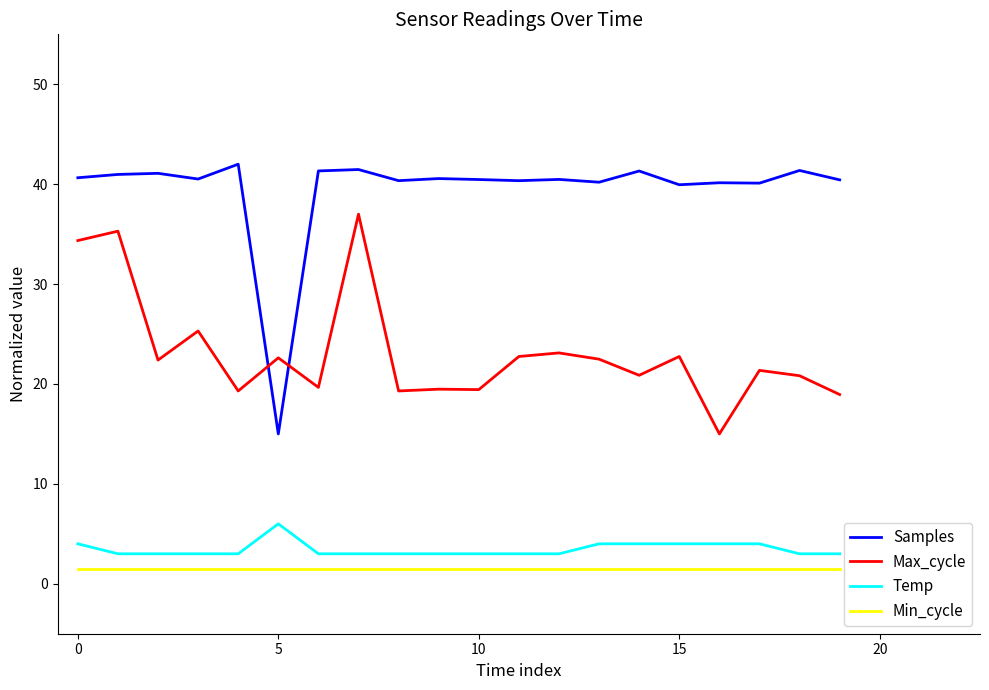

Which series has the largest total across all categories?

Samples